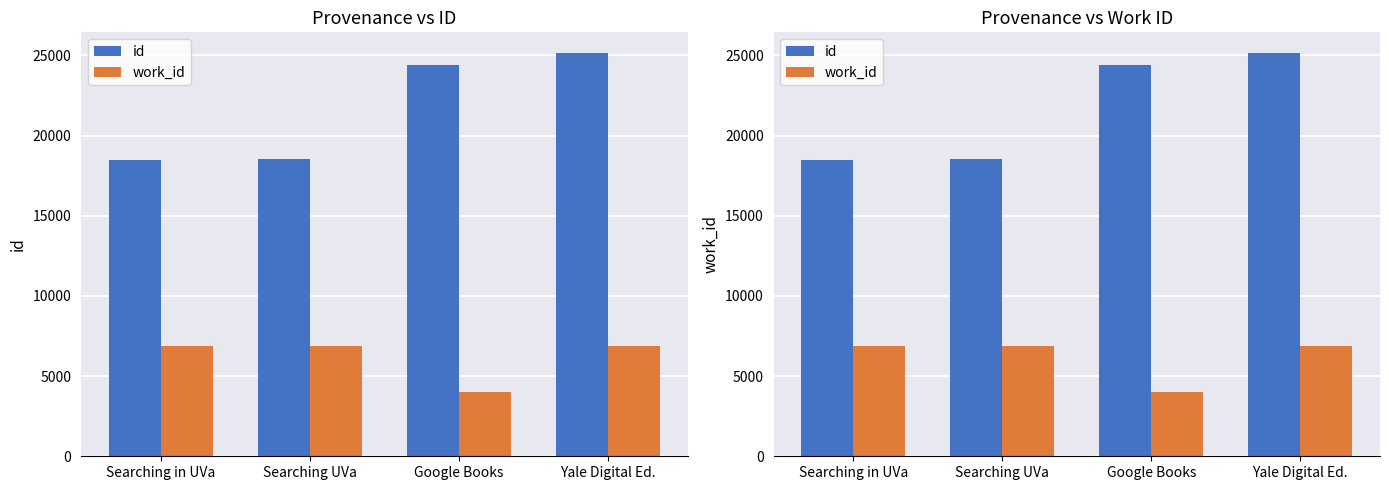

What are all the series names shown in the legend?

id, work_id